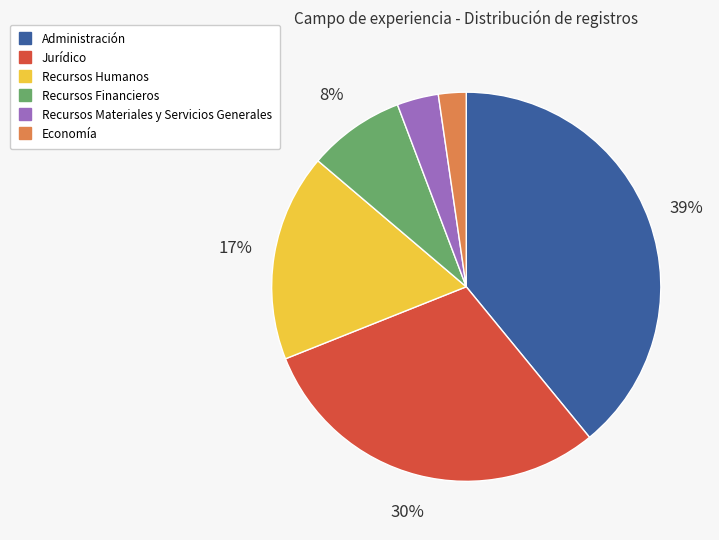

To the nearest percent, what is the difference between the Recursos Humanos and Recursos Financieros slice percentages?

9%